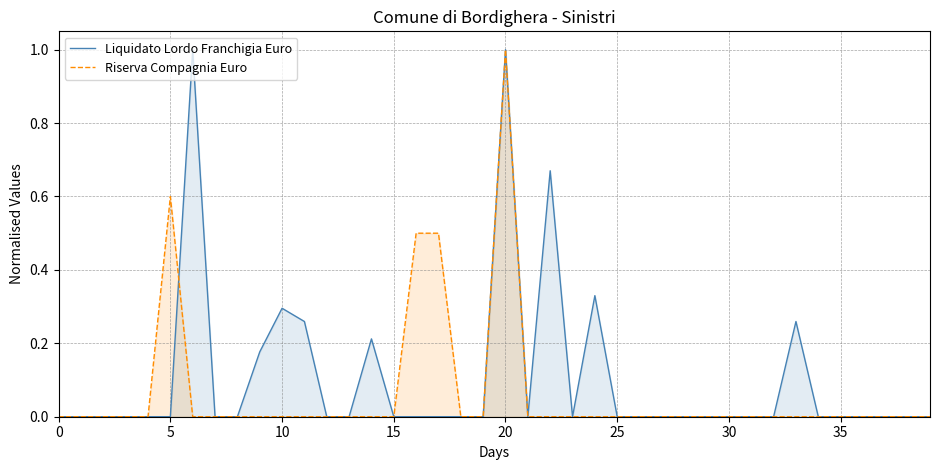

After their last crossing, which series has the higher values: Liquidato Lordo Franchigia Euro or Riserva Compagnia Euro?

Liquidato Lordo Franchigia Euro